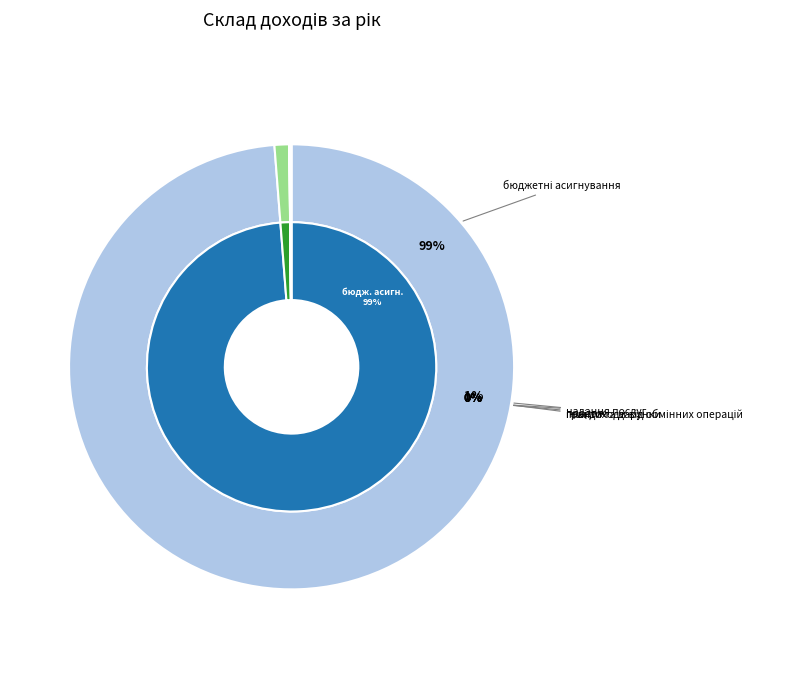

Count the number of slices in the pie.

5